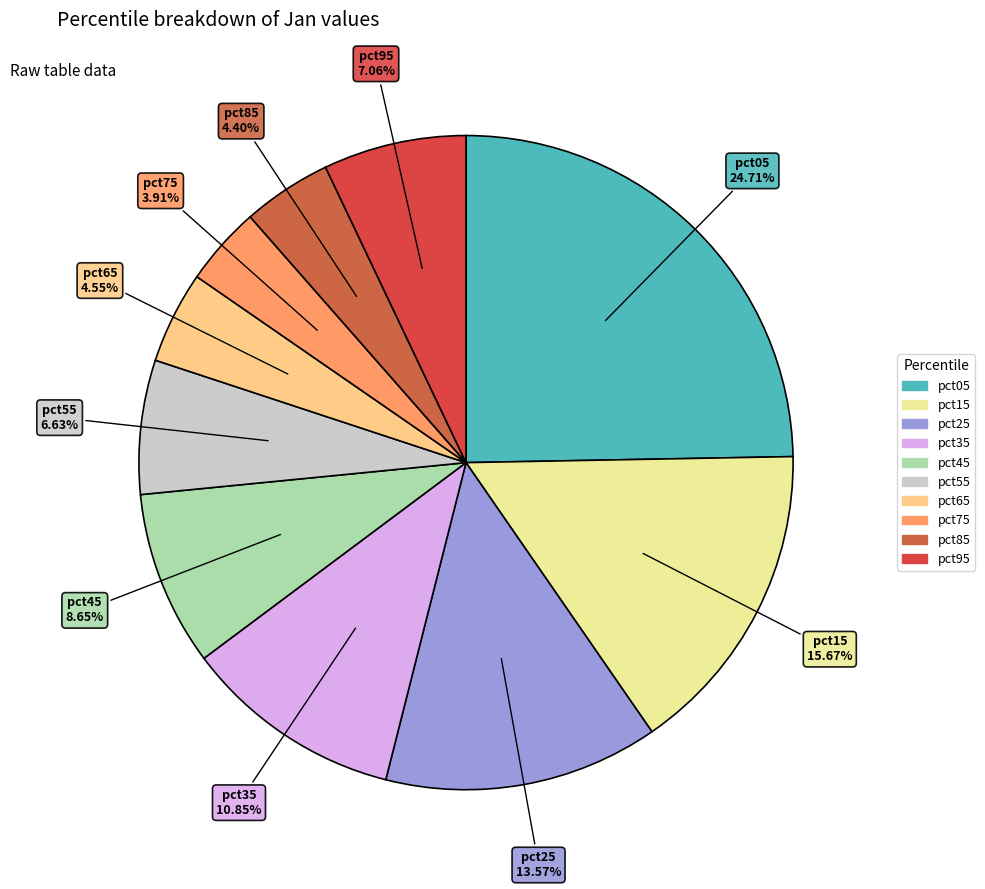

Does pct15 represent more than half of the total?

No